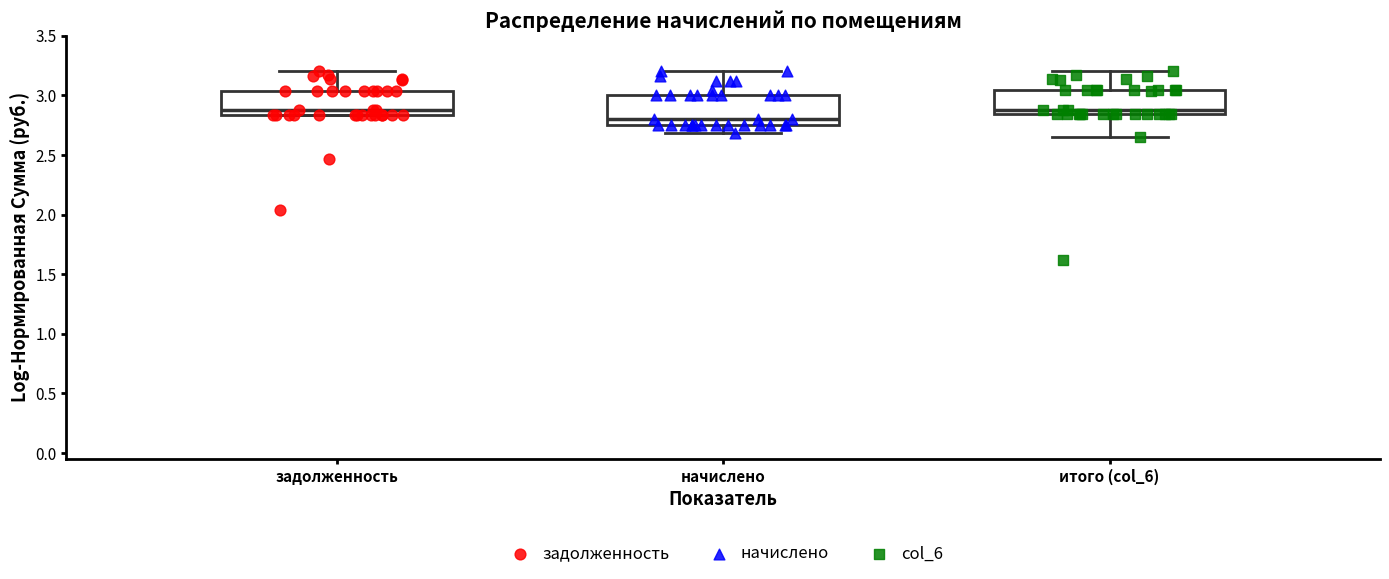

Reading left to right, transcribe this box plot: for each box, give where its median line is, the range the box spans, and where its two whiskers end, as read against the y-axis. The values are not printed on the chart, so give them approximately, as read against the axis.

задолженность: median 2.90, box 2.85 to 3.05, whiskers 2.85 to 3.20
начислено: median 2.80, box 2.75 to 3.00, whiskers 2.70 to 3.20
итого (col_6): median 2.90, box 2.85 to 3.05, whiskers 2.65 to 3.20